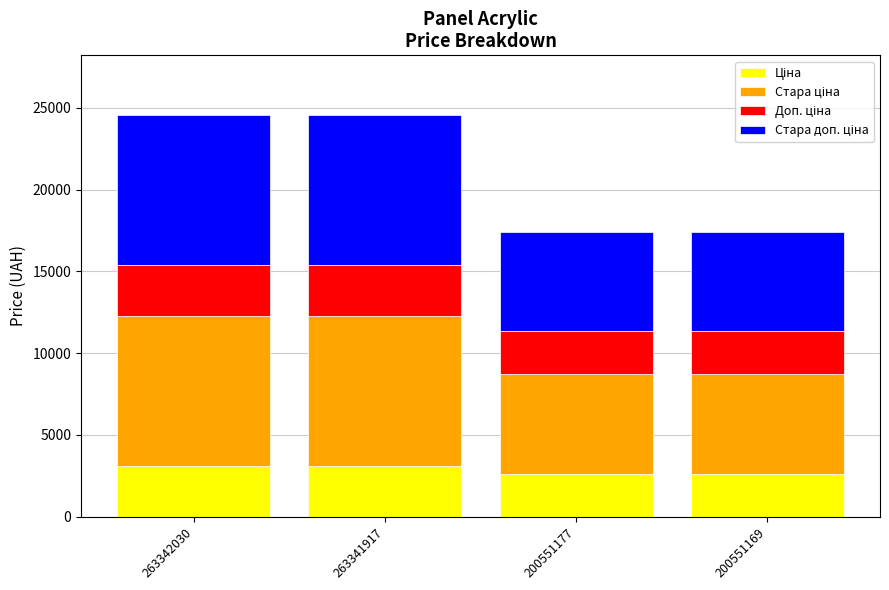

What is the total value across all series at 263342030?

24534.4